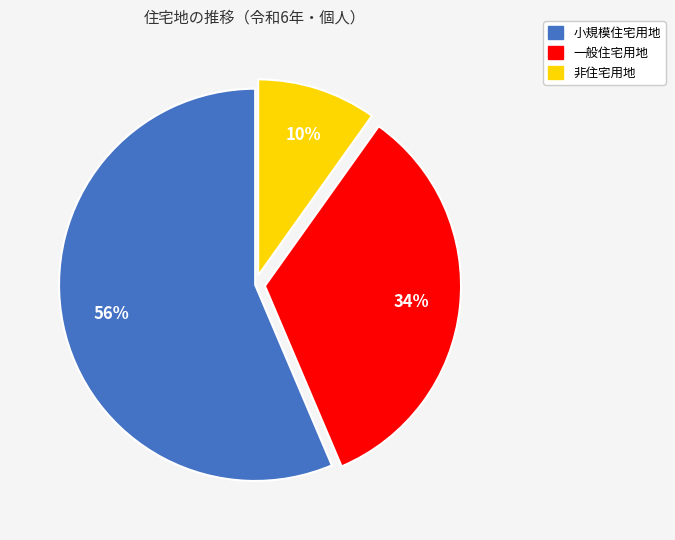

Is there any slice that represents more than half of the pie?

Yes